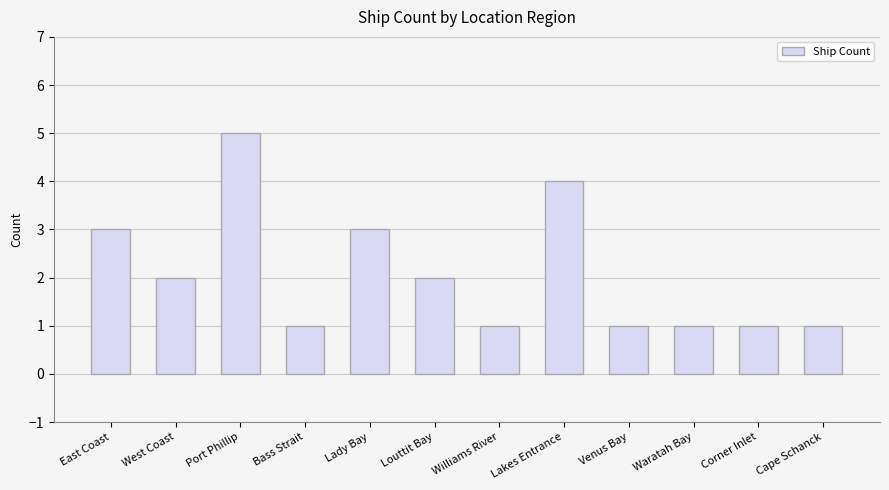

How many values are below 2?

6